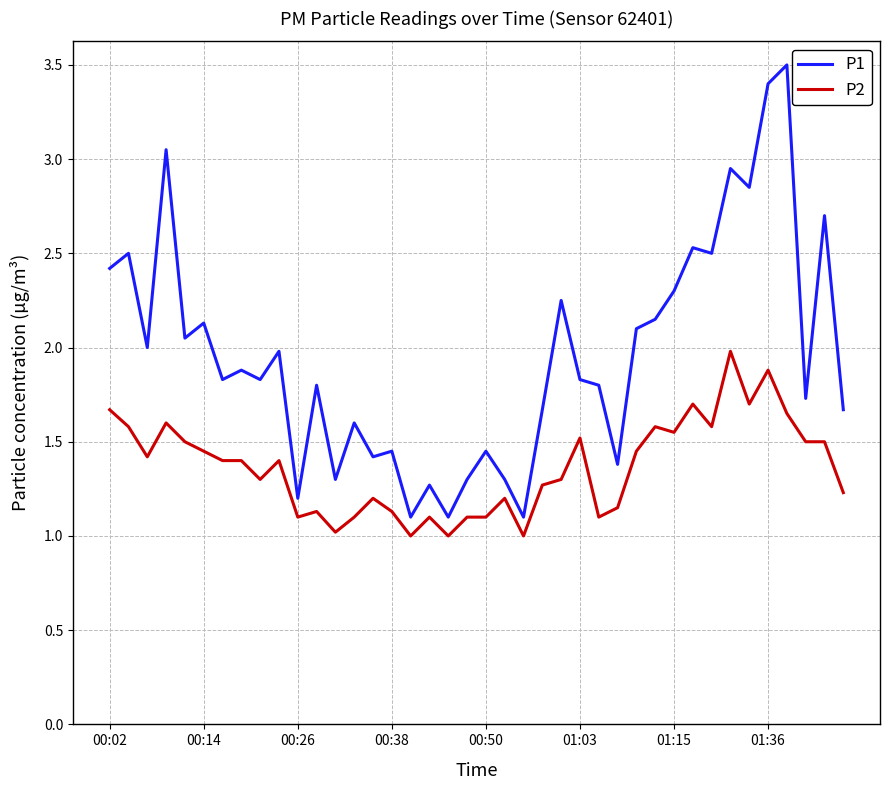

True or false: P2 and P1 intersect in this chart.

False